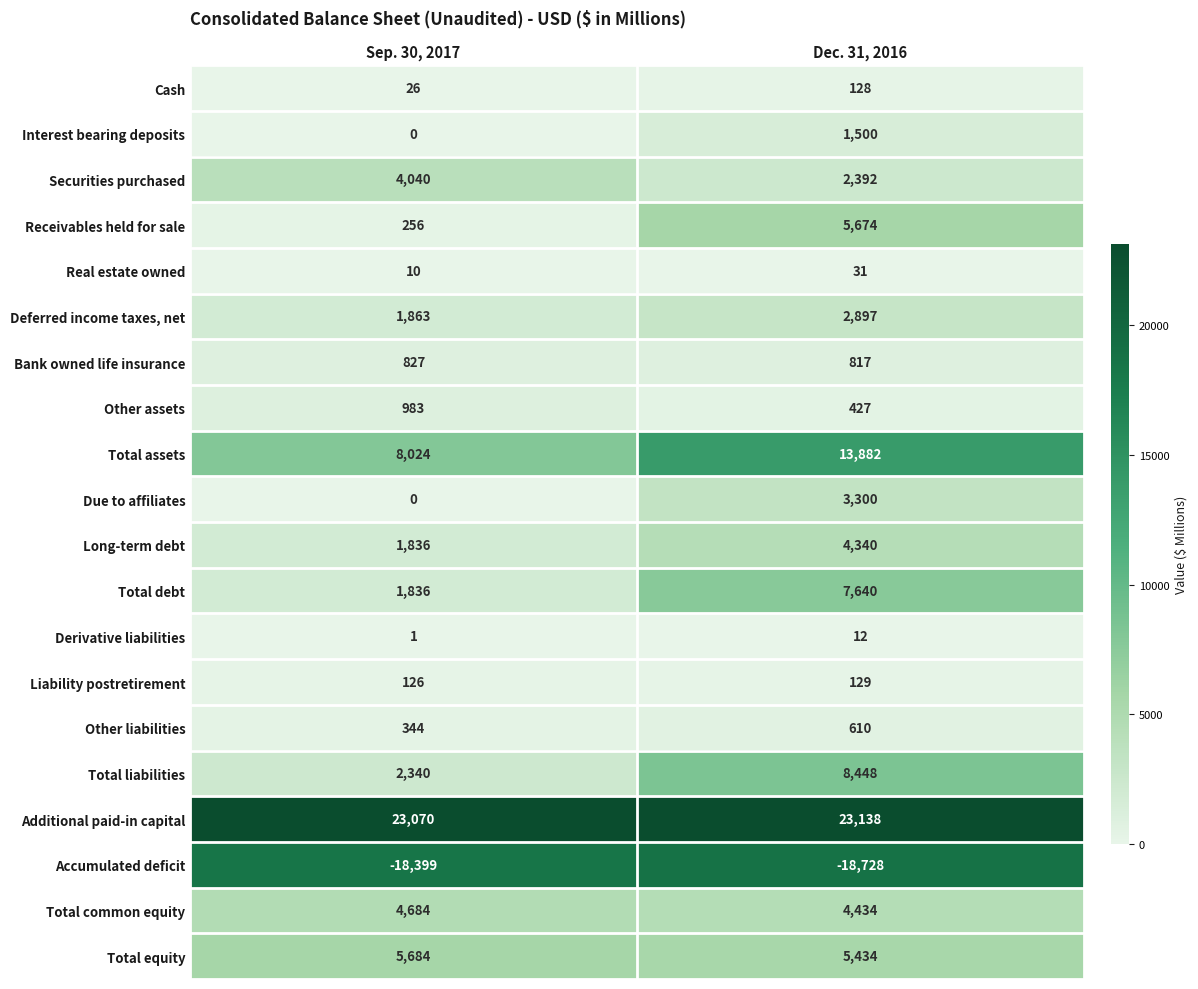

How many series are shown in this chart?

20